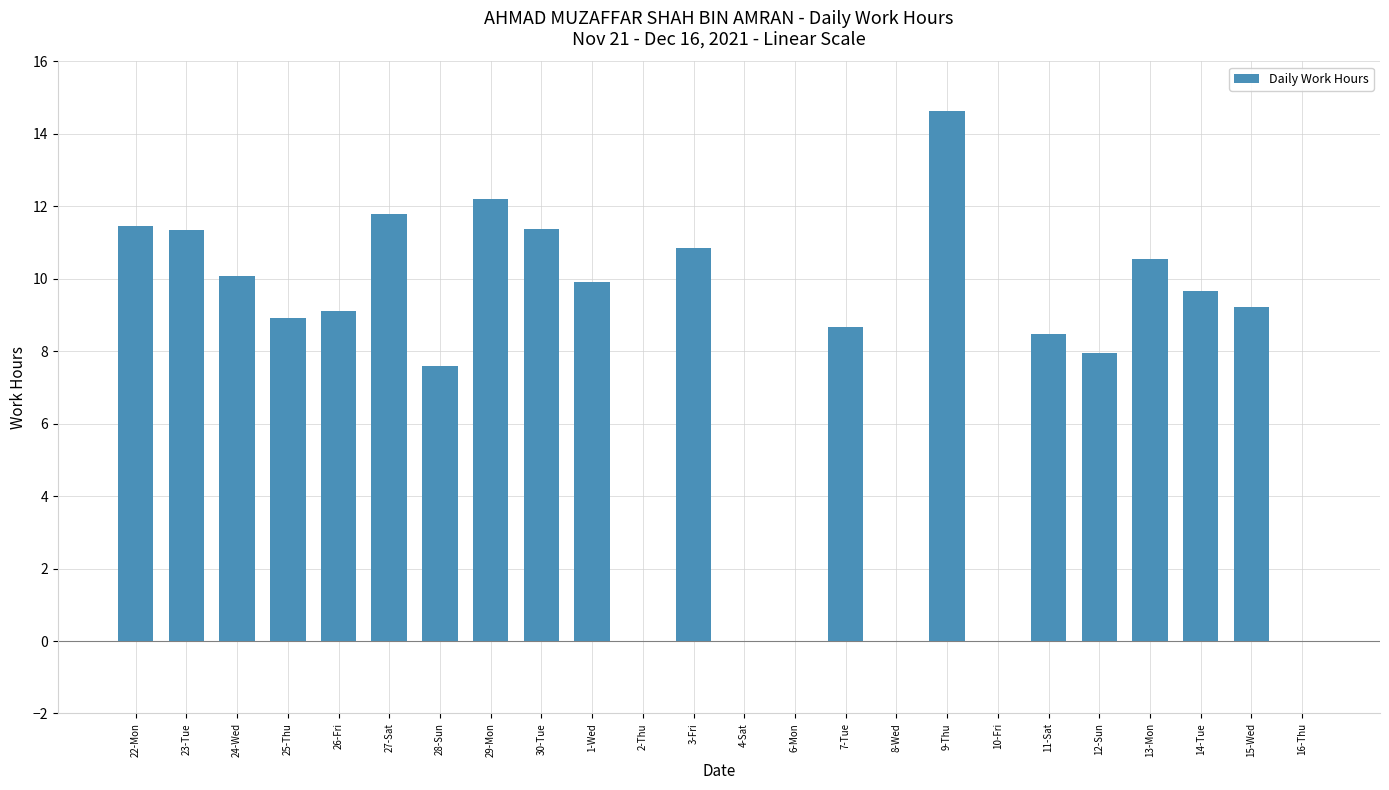

What is the sum of all values?

183.8